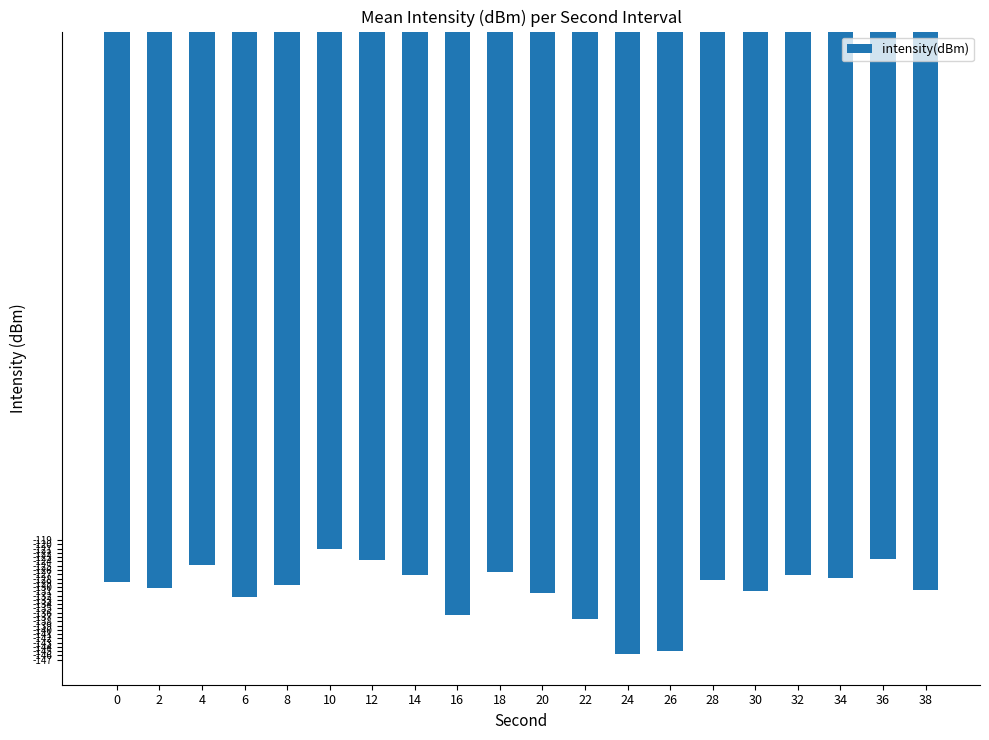

What is the sum of the values at 10 and 4?

-245.9